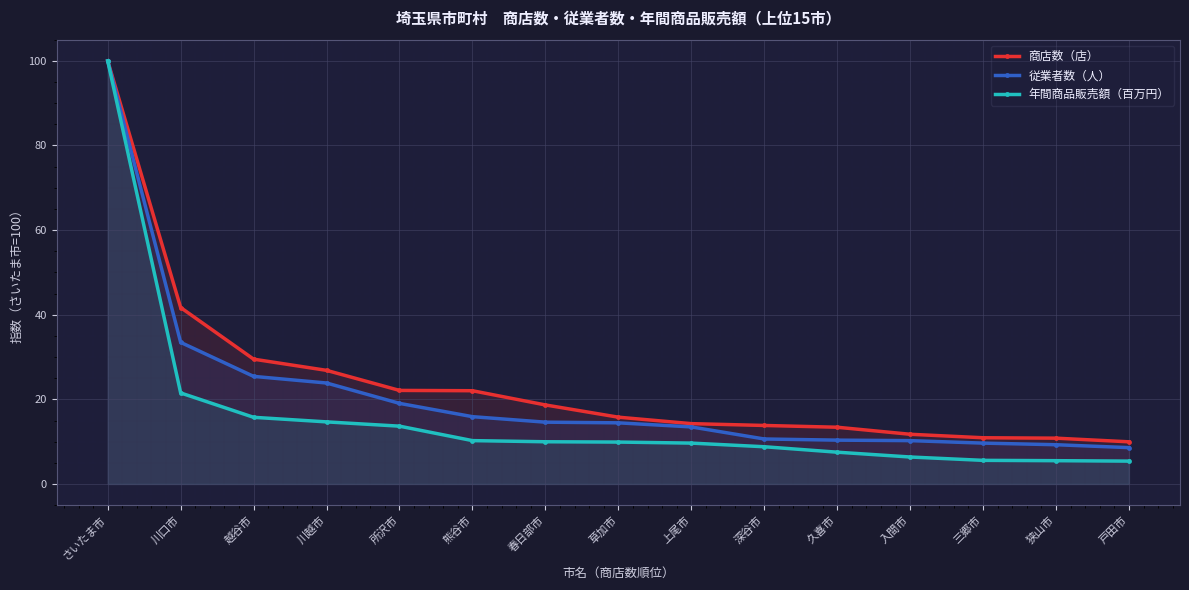

Which category has the lowest value in the 従業者数（人） series?

戸田市